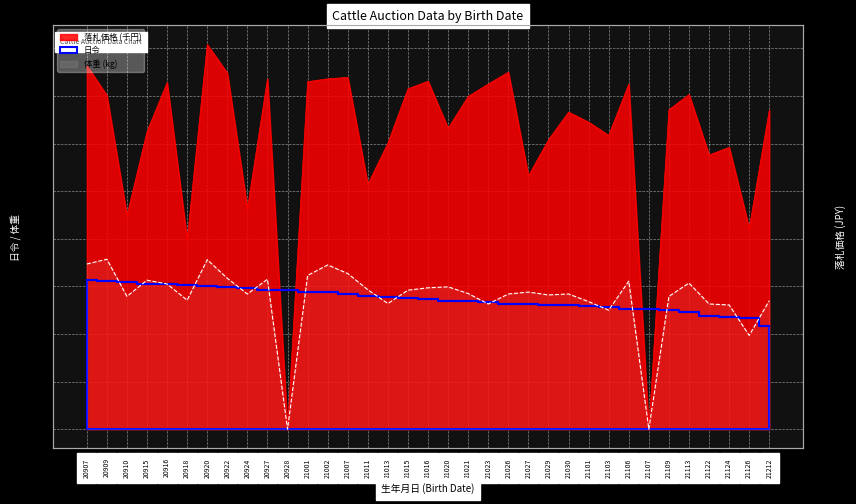

What is the difference between the second highest and minimum values in the 日令 series?

94